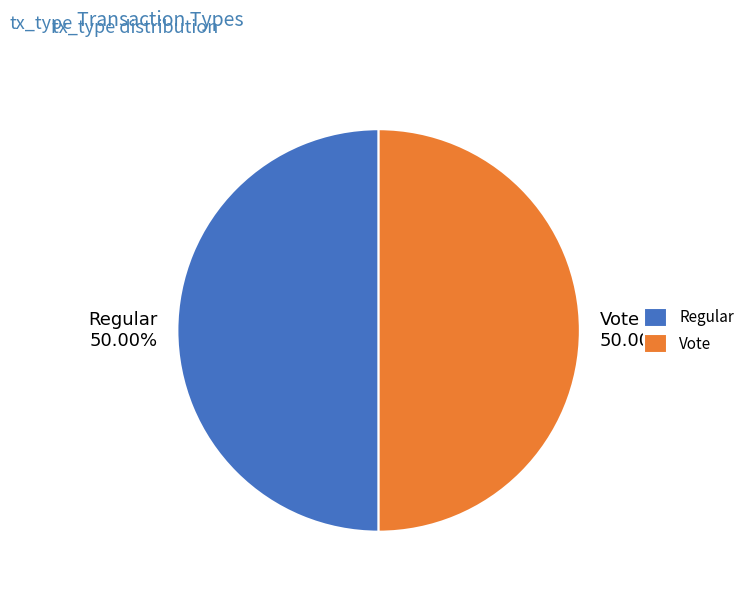

How many slices are in this pie chart?

2